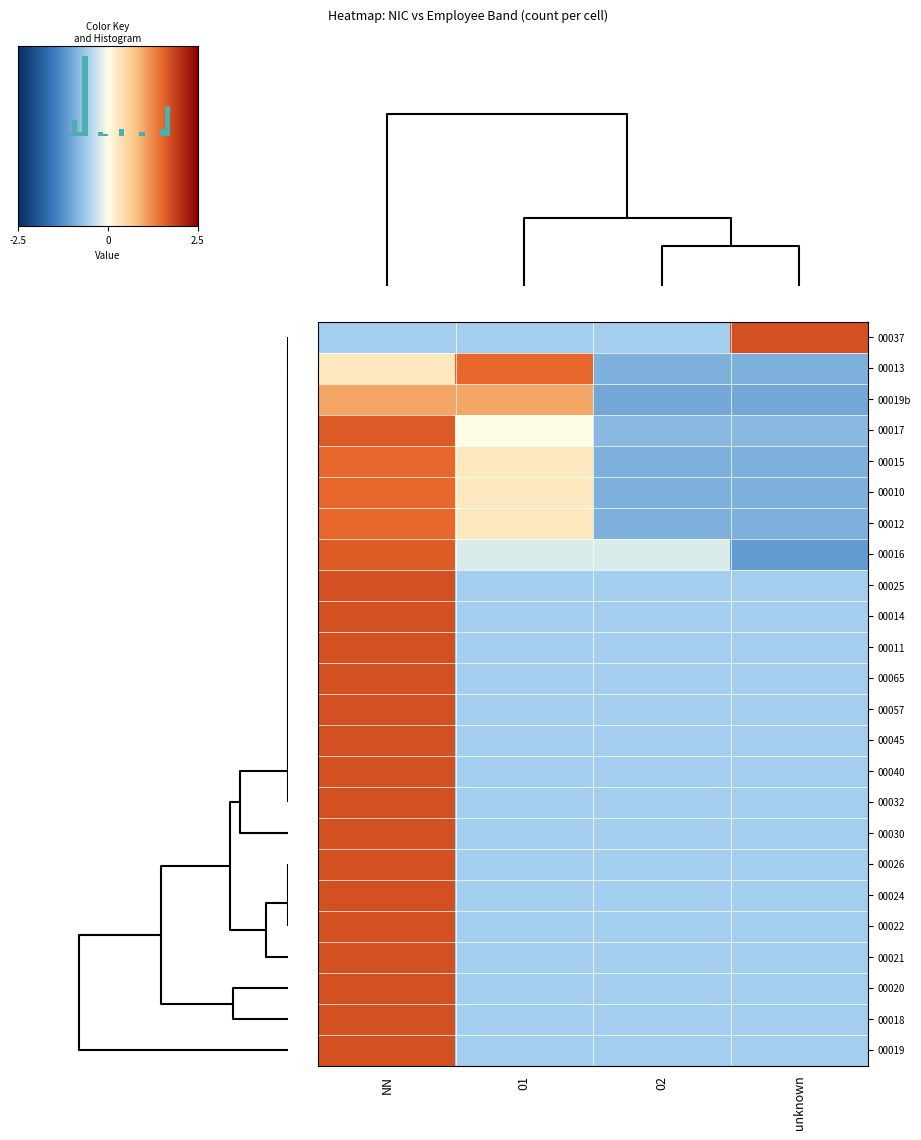

What is the difference between the maximum and second lowest values in the 00026 series?

2.3